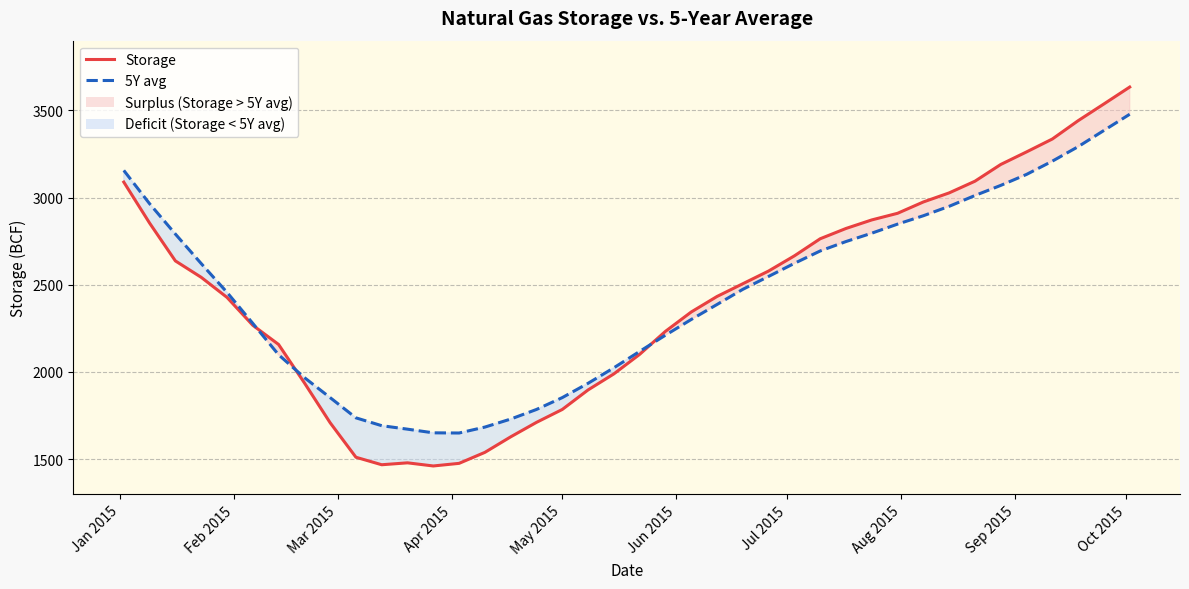

How many interior local peaks does the Storage series have?

1